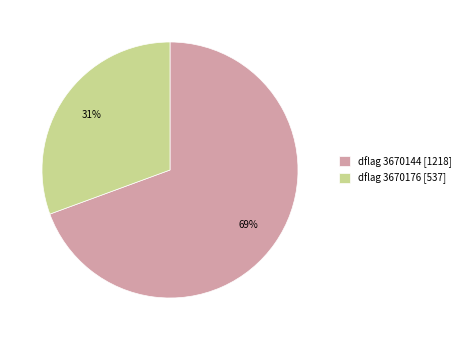

Does dflag 3670144 [1218] account for over 50% of the chart?

Yes